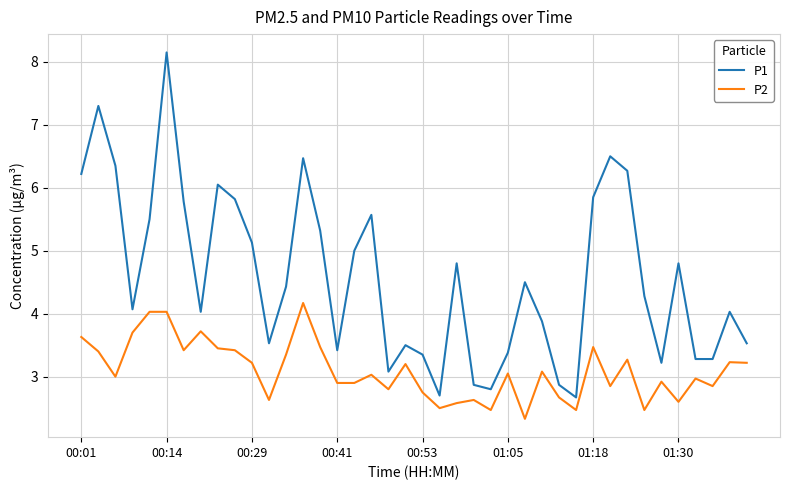

Which series has the largest total across all categories?

P1